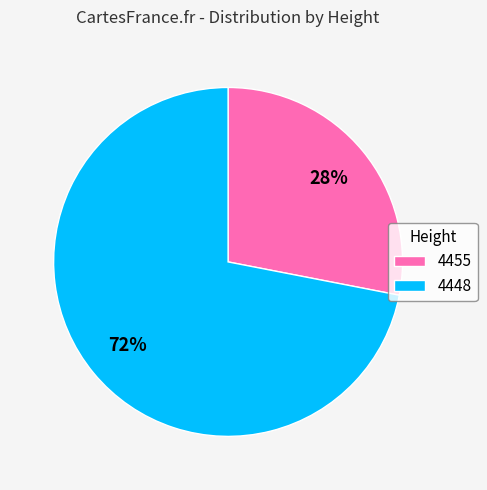

What percentage is the 4448 slice, to the nearest percent?

72%